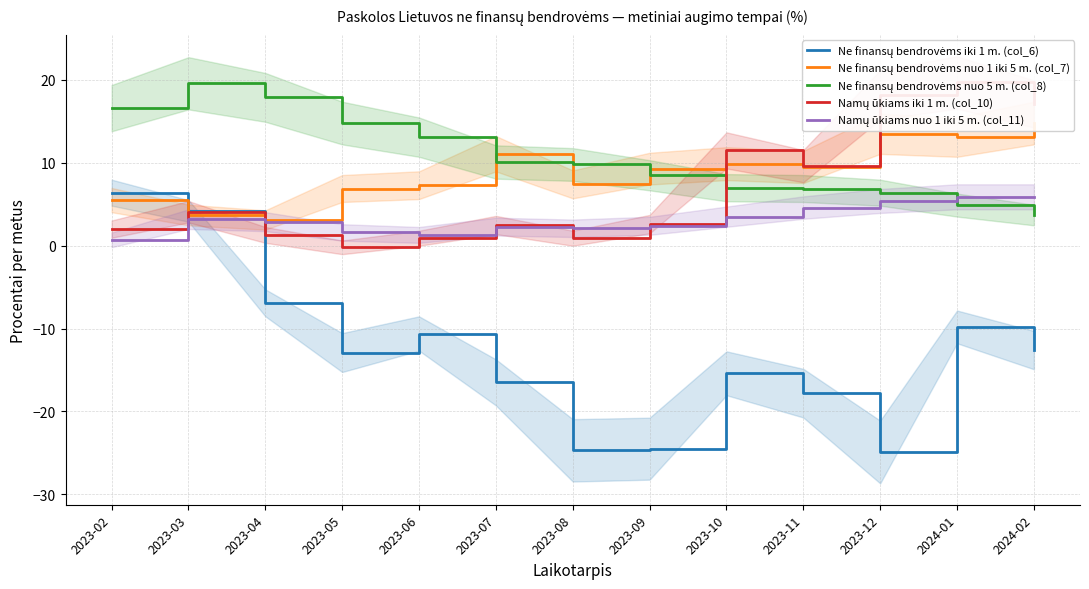

Which label corresponds to the largest value in the chart?

2024-01